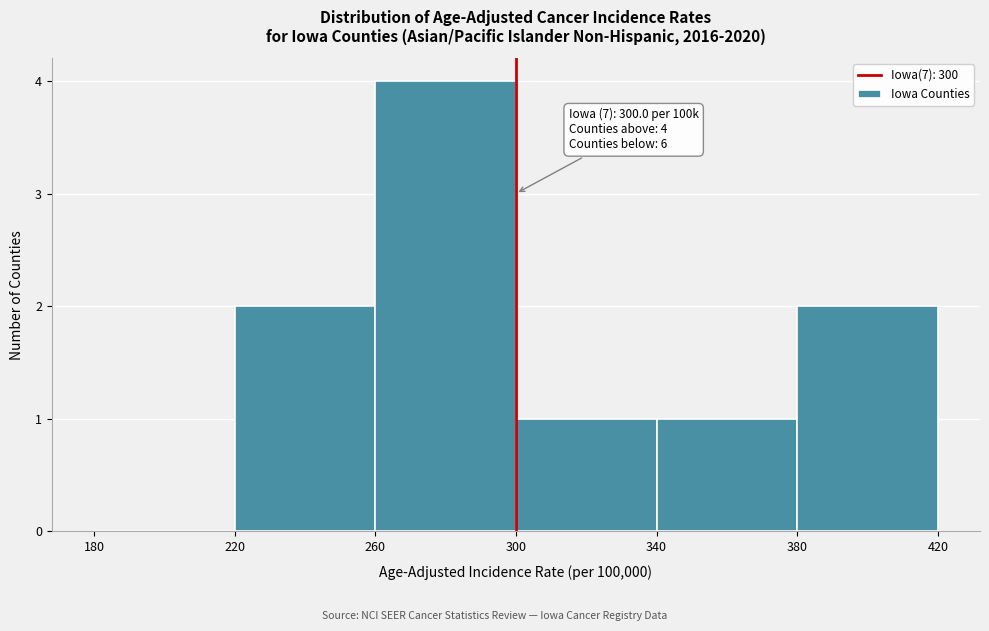

Over which range of the x-axis is the bar tallest?

260 to 300